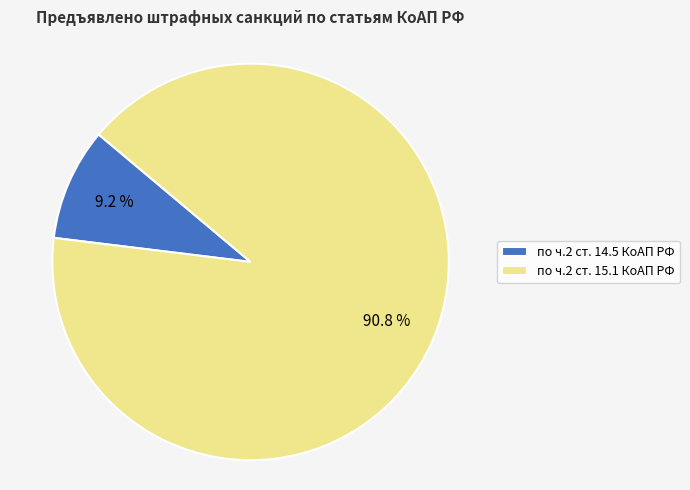

Is there any slice that represents more than half of the pie?

Yes